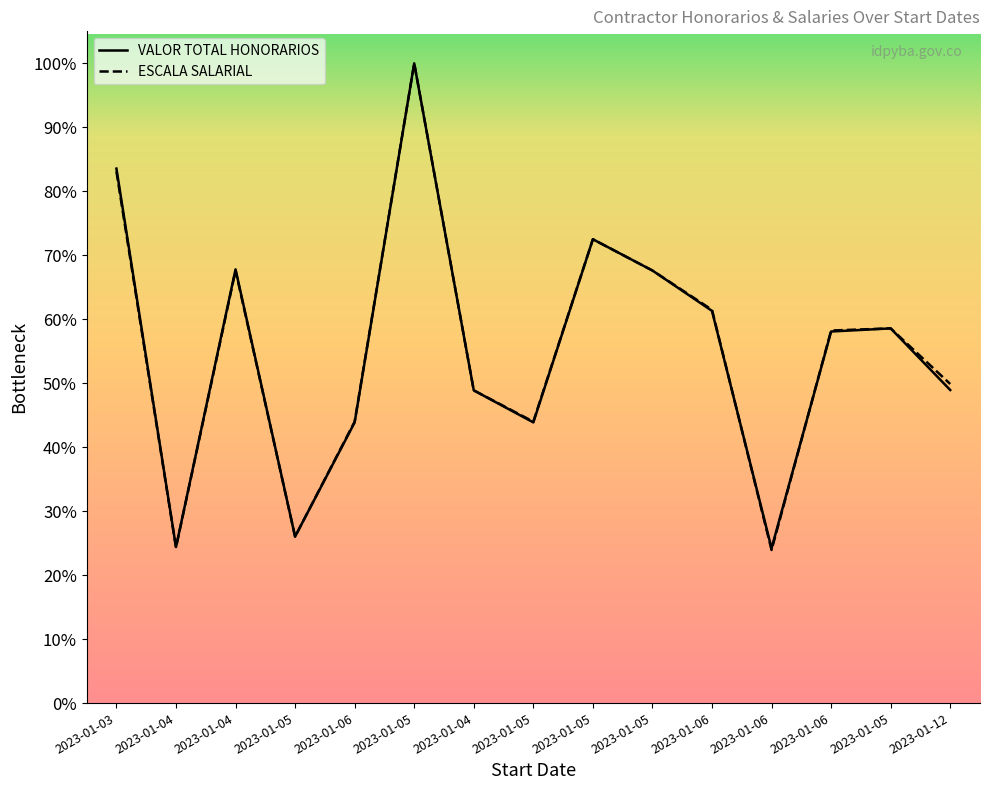

Which has a higher value, 2023-01-05 or 2023-01-04?

2023-01-04